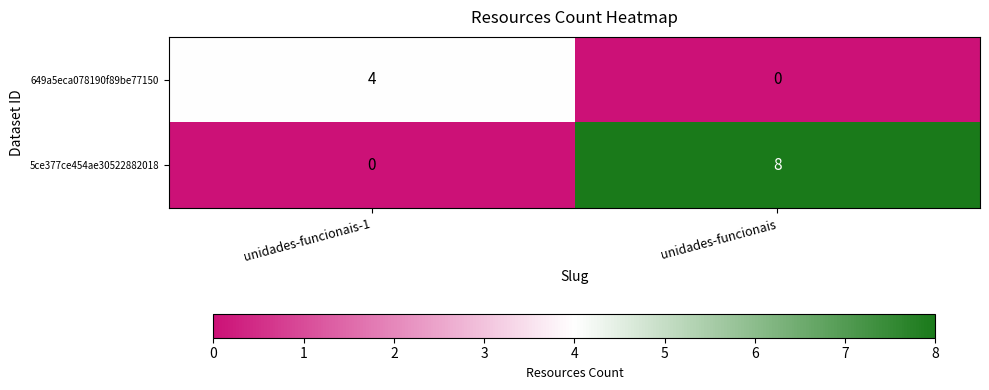

Reading left to right, extract all data points from this chart.

649a5eca078190f89be77150: 4	0
5ce377ce454ae30522882018: 0	8